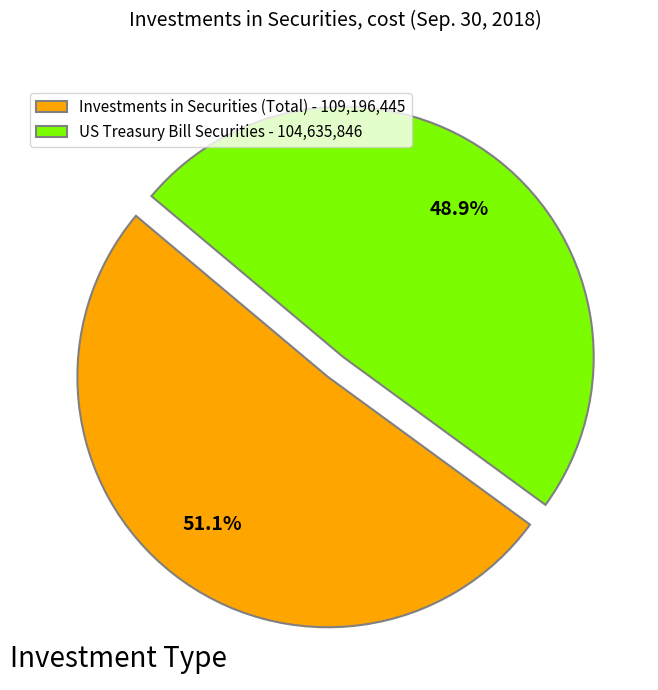

Rank the categories by value from highest to lowest.

Investments in Securities (Total), US Treasury Bill Securities